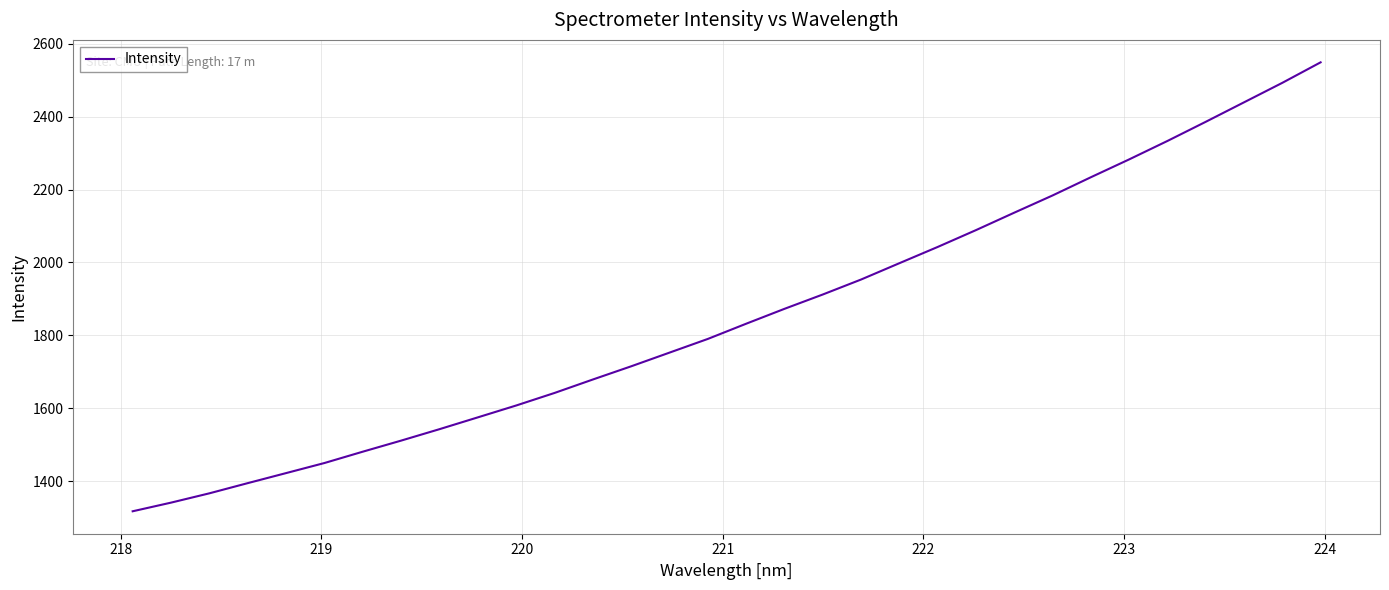

True or false: the data has more than 1 interior local peaks.

False